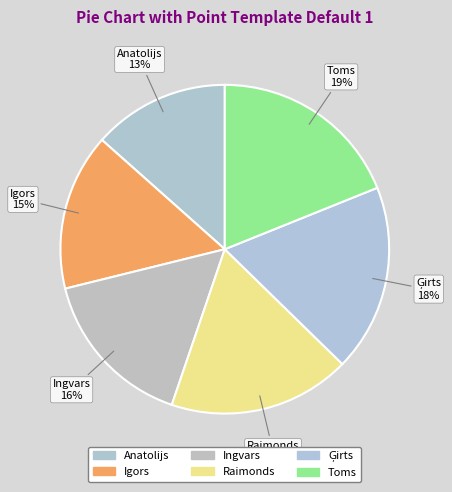

How many slices are in this pie chart?

6